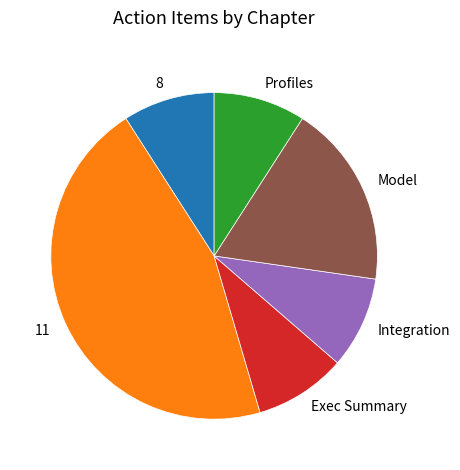

What is the largest slice in the pie chart?

11